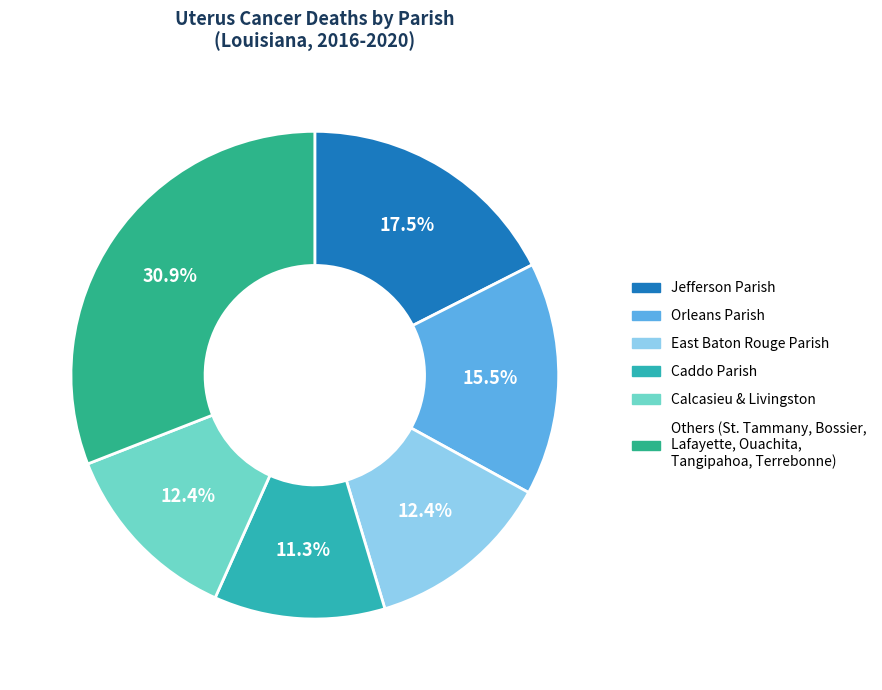

Does any single category account for the majority?

No